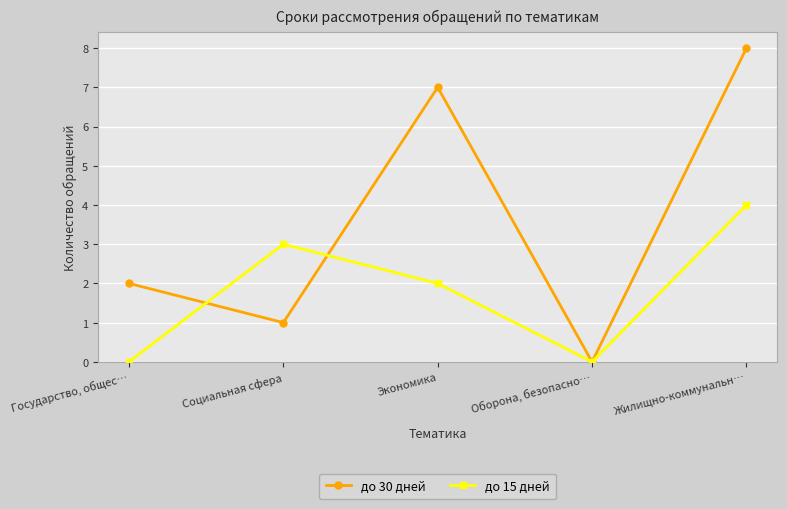

What position from the left is Социальная сфера?

2